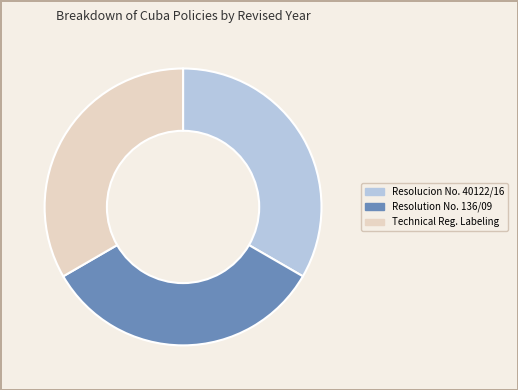

Count the number of slices in the pie.

3